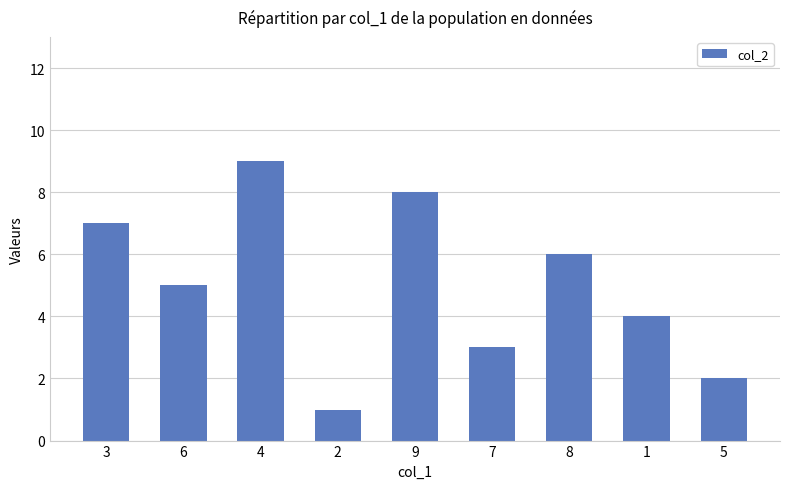

How many distinct data groups are displayed?

1